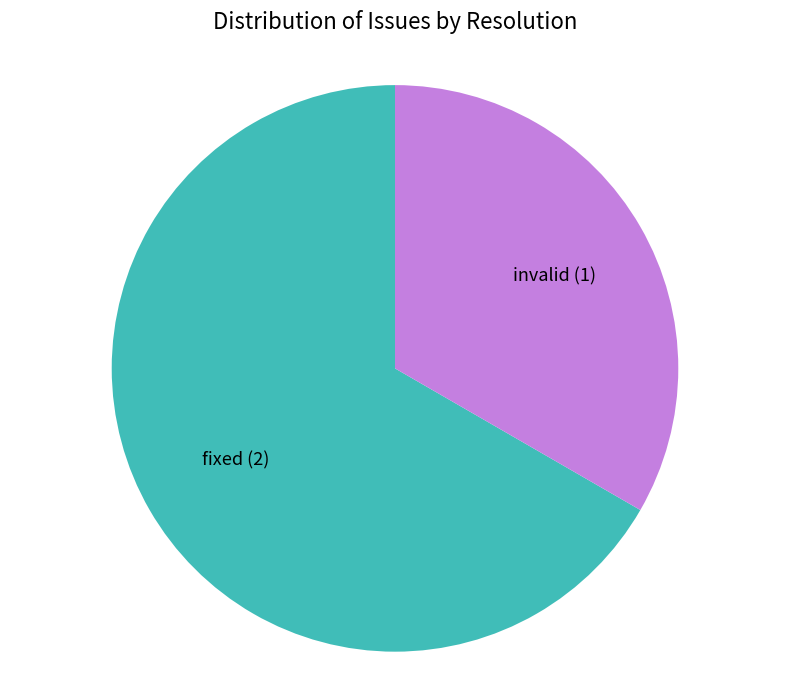

Between fixed and invalid, which is larger?

fixed